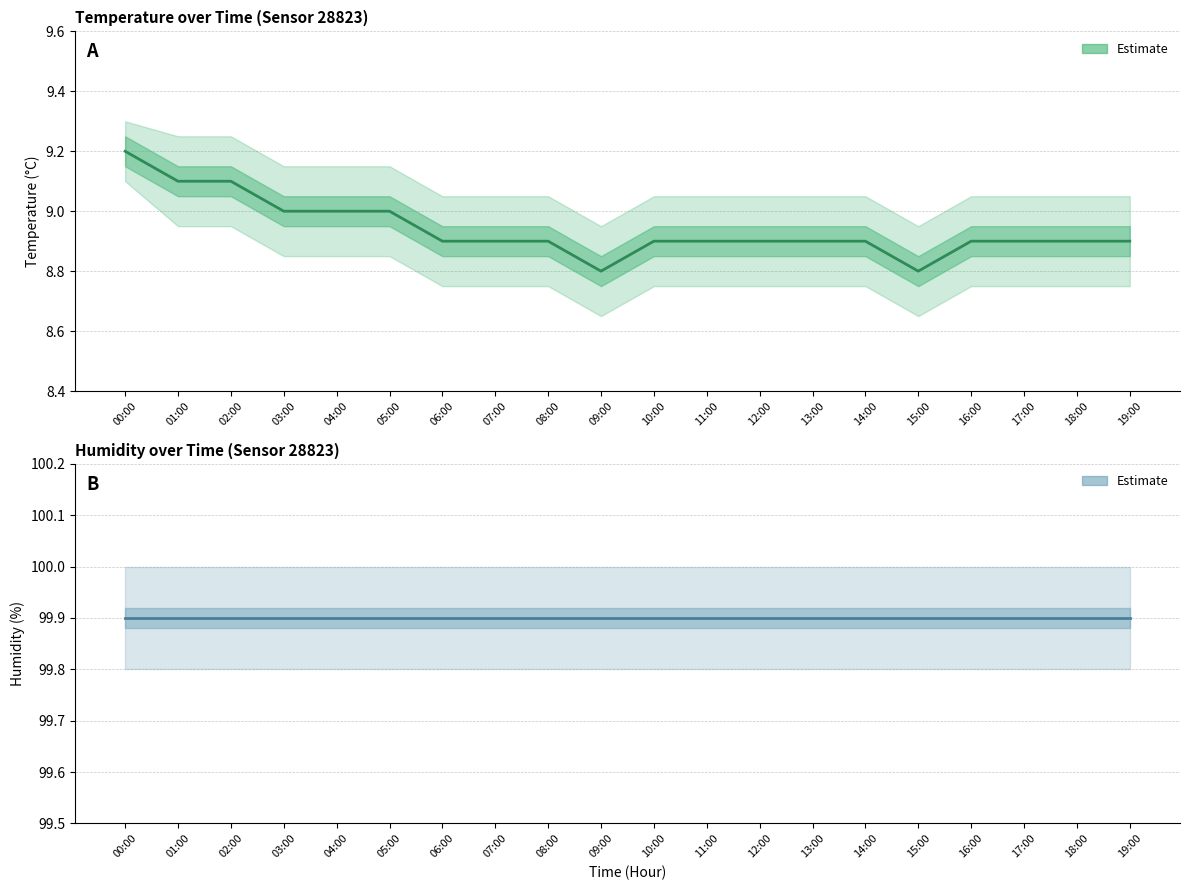

At which category is the sum across all series the highest?

00:00